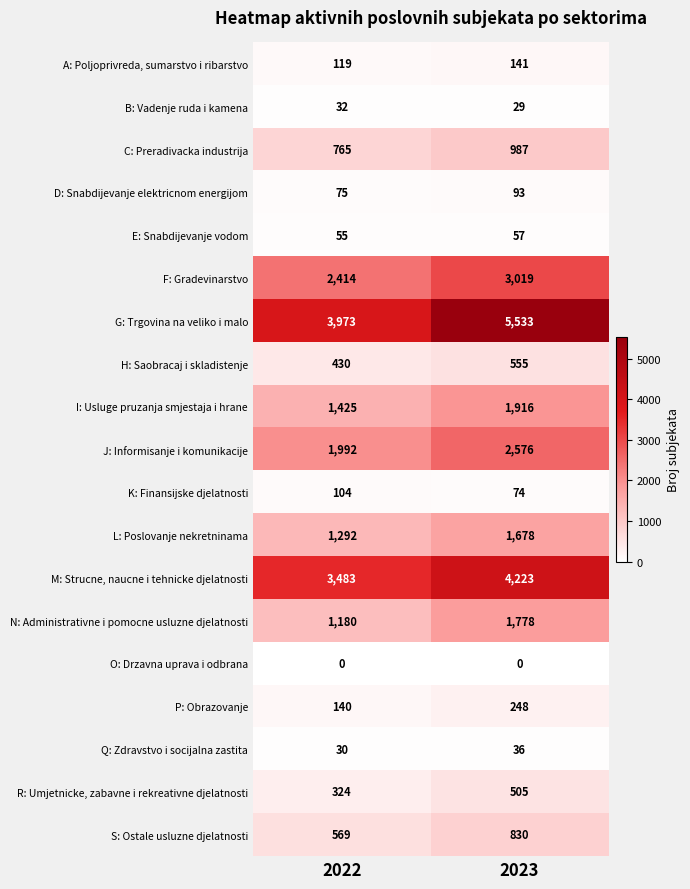

What is the difference between the maximum and minimum values in the K: Finansijske djelatnosti series?

30